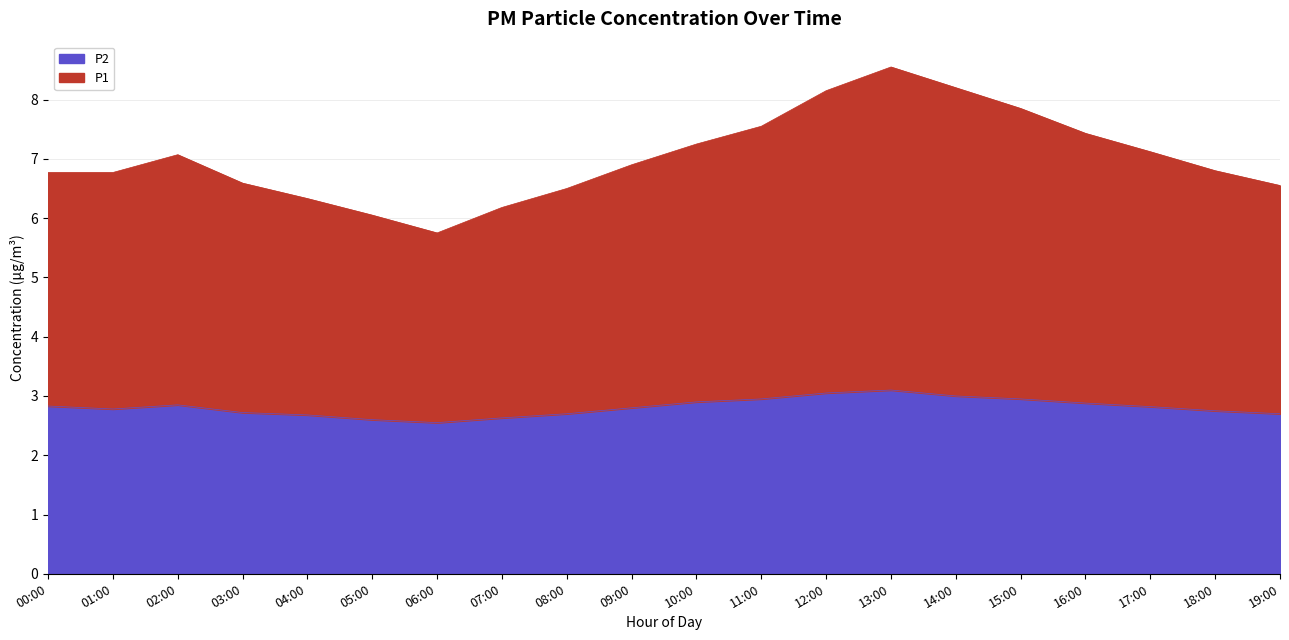

Is it true that P2 equals 4.2 at 01:00?

False